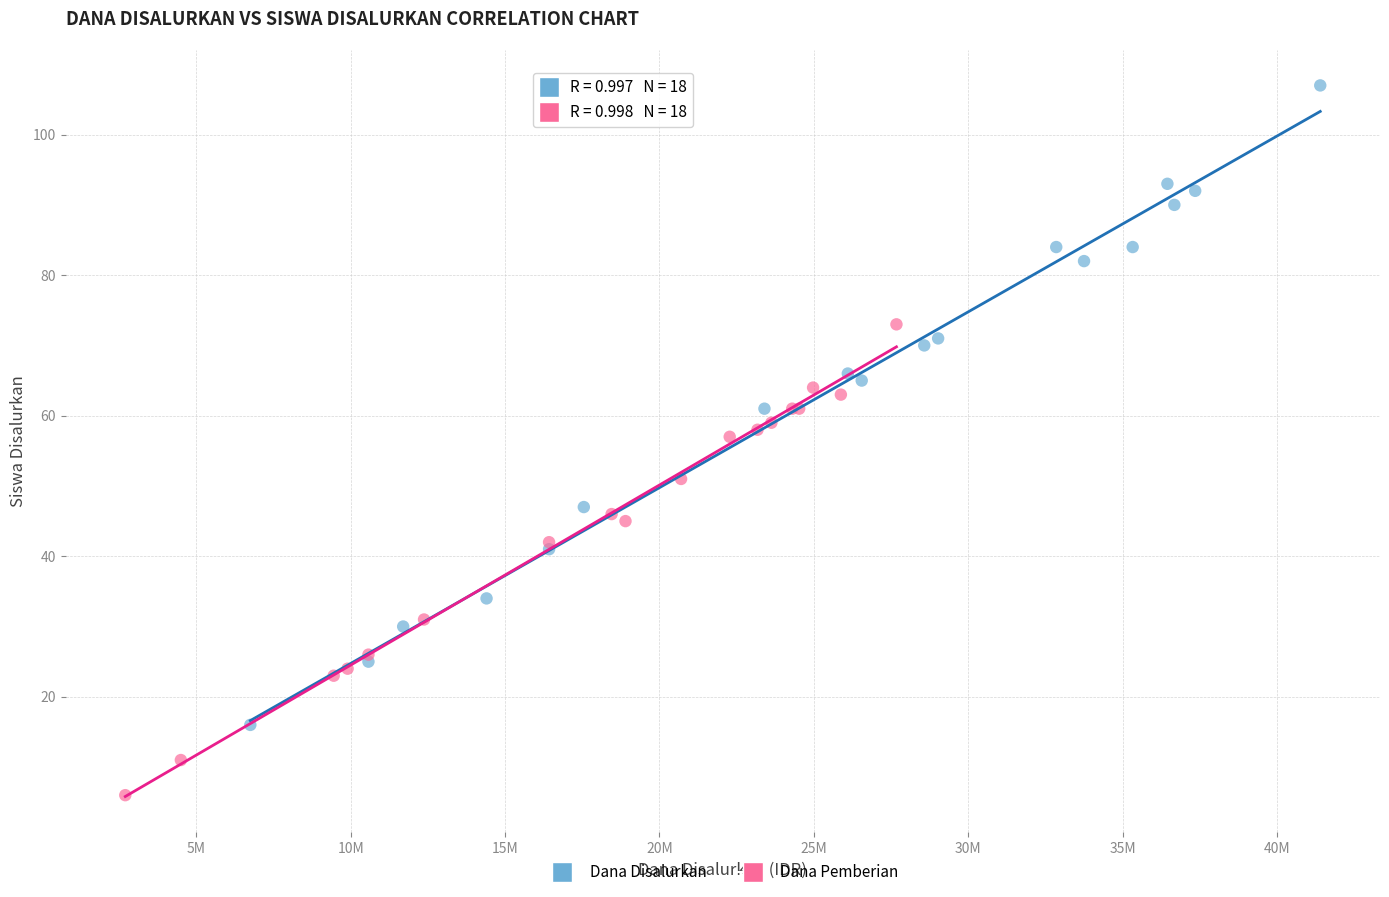

Which series has the largest Y range (max minus min)?

Dana Disalurkan